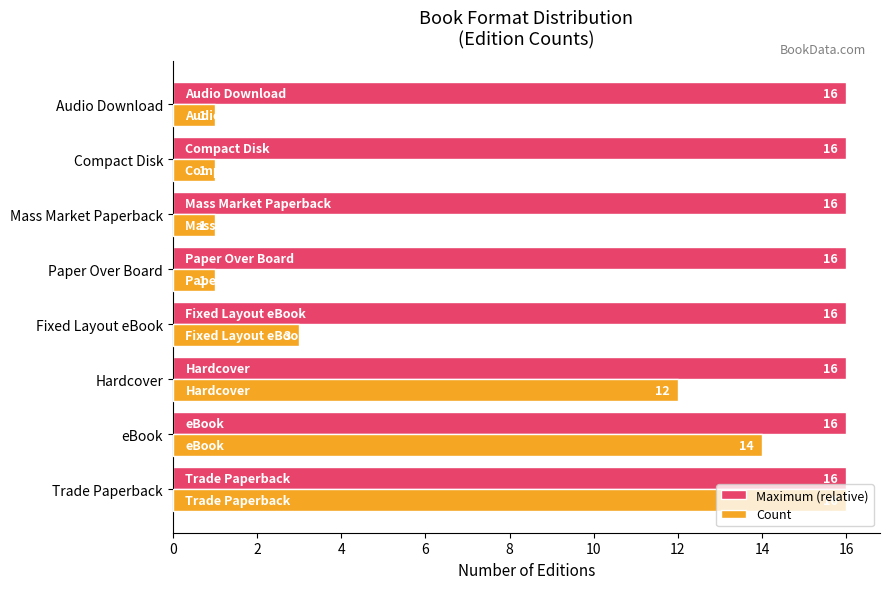

Count the number of data series in this chart.

2